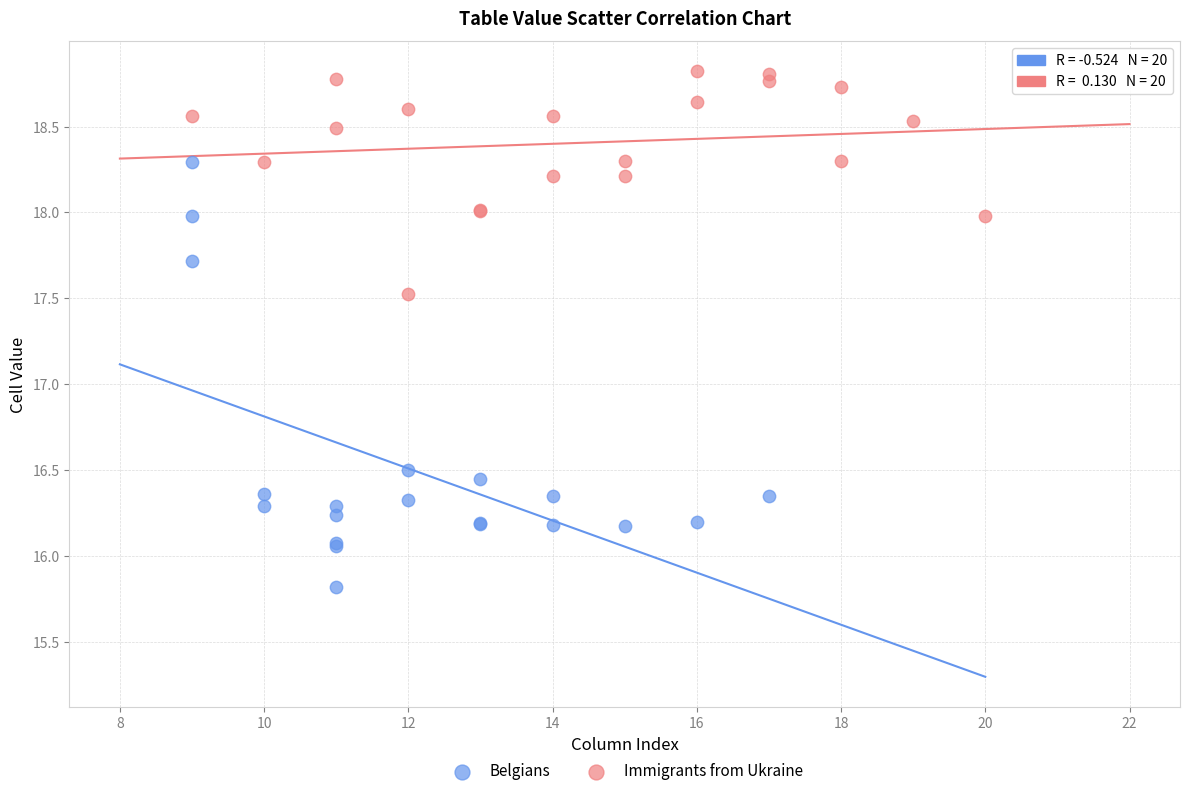

Which series reaches the maximum Y coordinate?

Immigrants from Ukraine